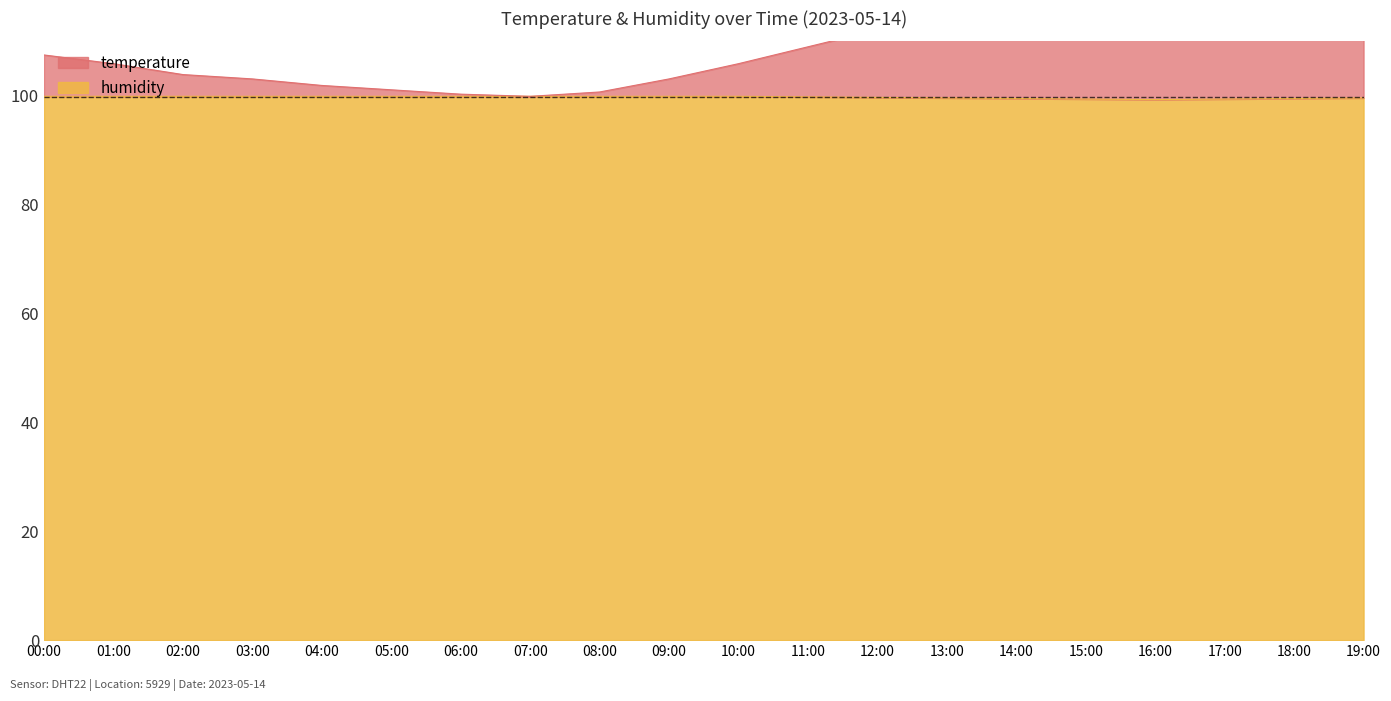

At which category does the chart reach its minimum across all series?

16:00